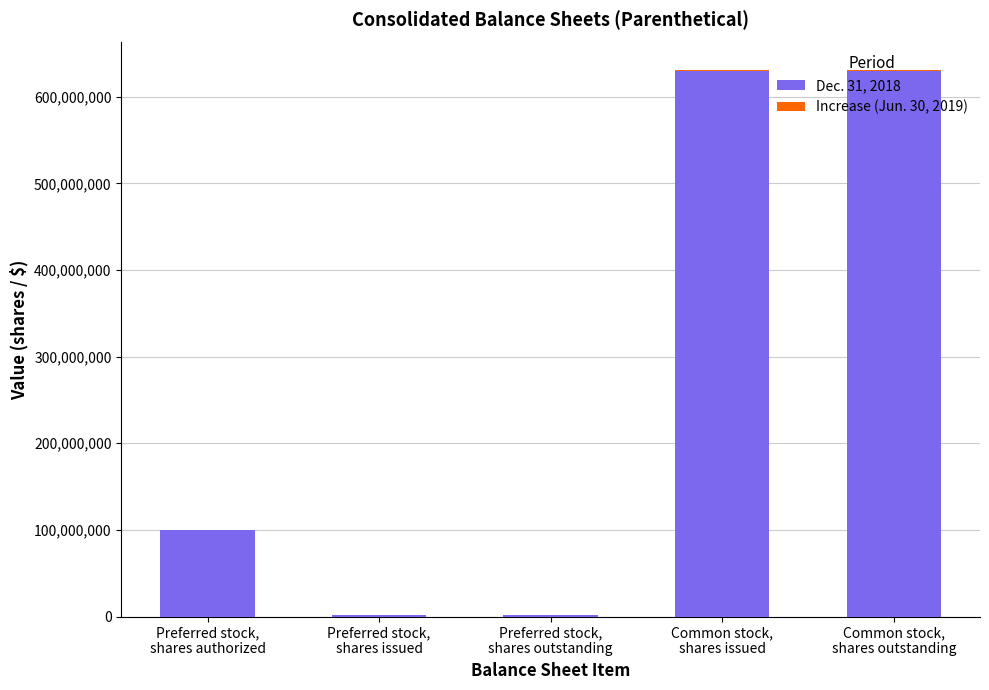

At how many categories does at least one series exceed 371028330?

2